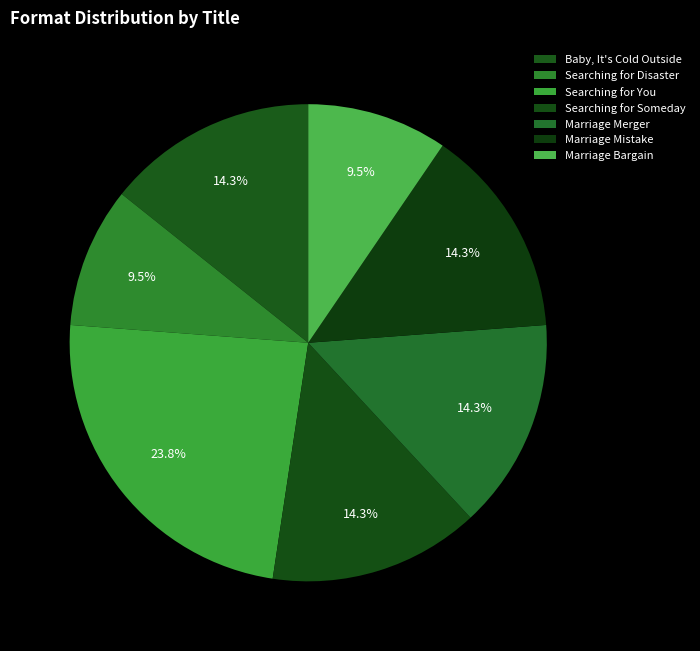

To the nearest percent, what percentage of the pie is Marriage Mistake?

14%